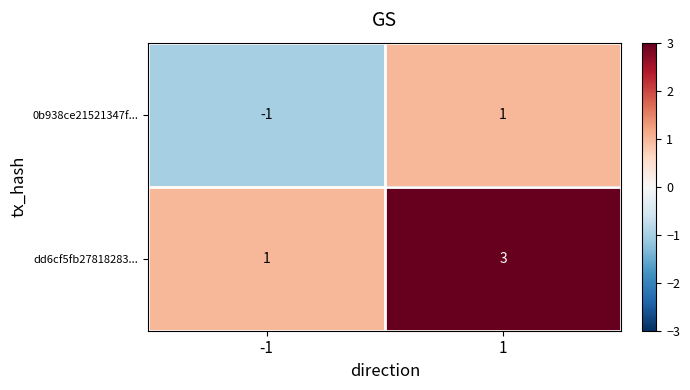

What is the difference between the highest and lowest values at -1?

2